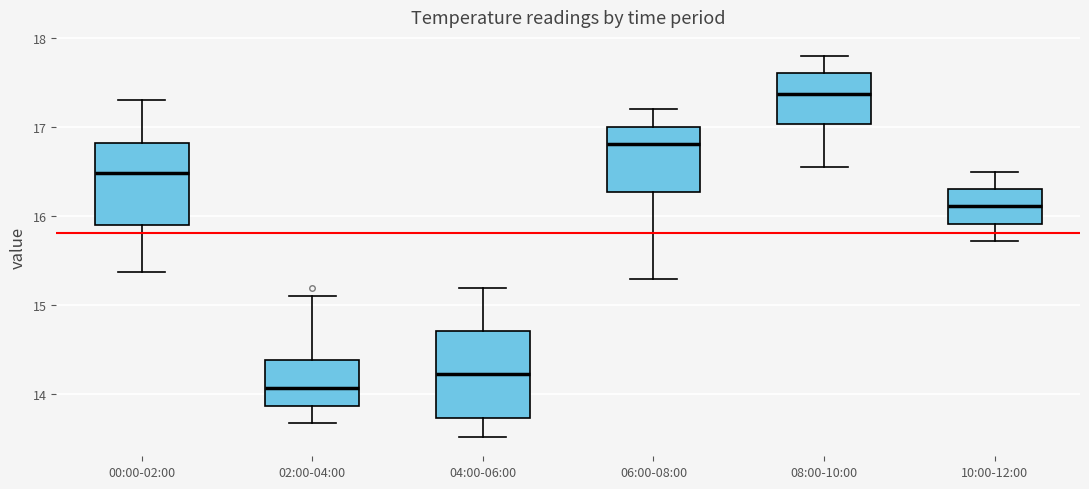

Which box's median line is the lowest?

02:00-04:00